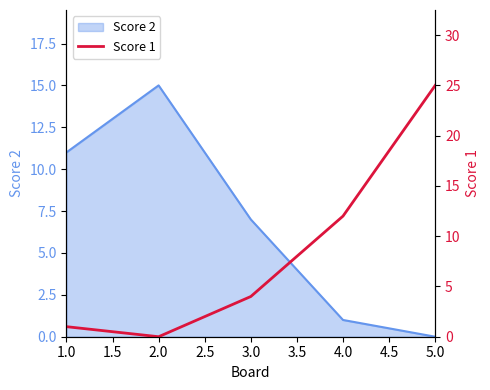

How many positive values are there?

4